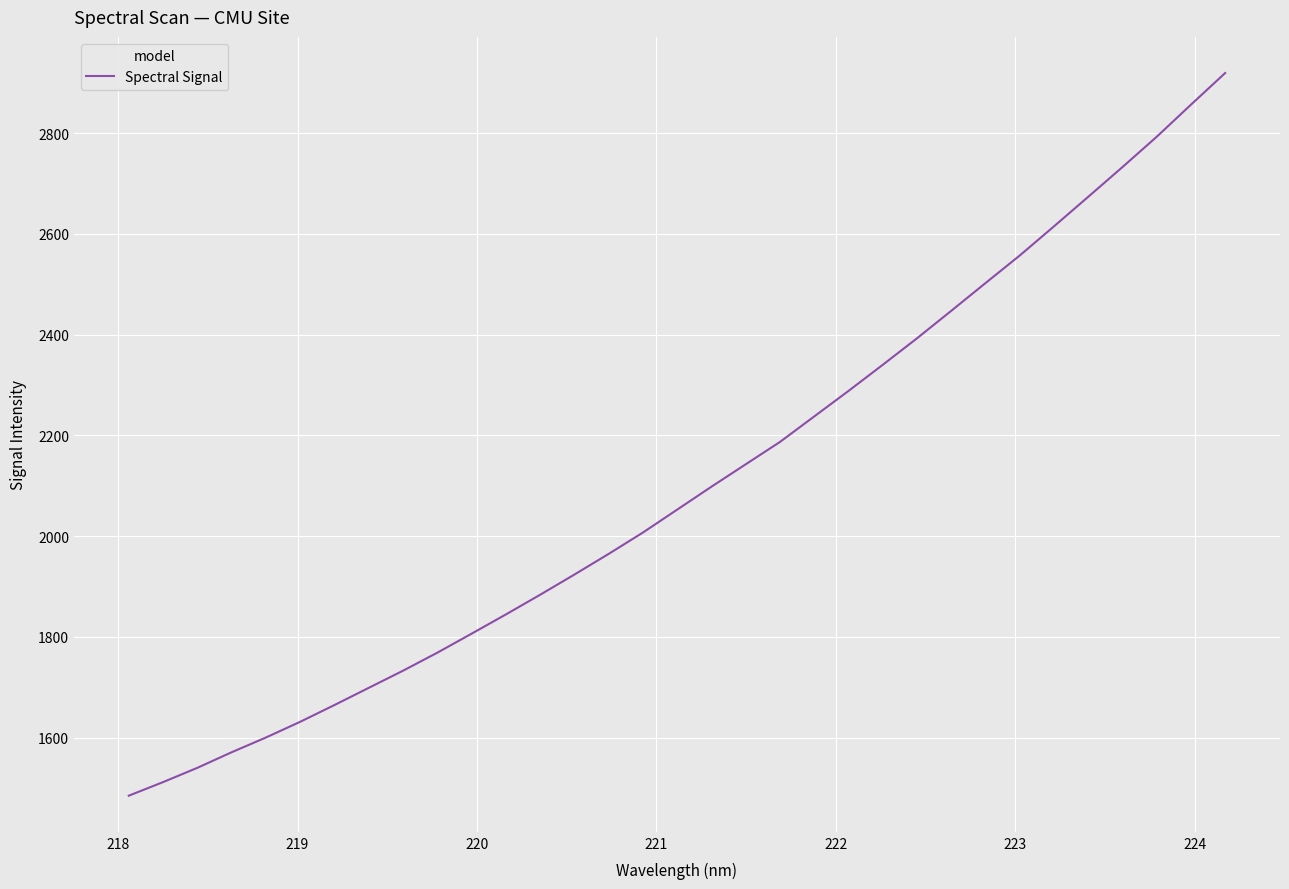

What is the minimum value shown in the chart?

1484.9